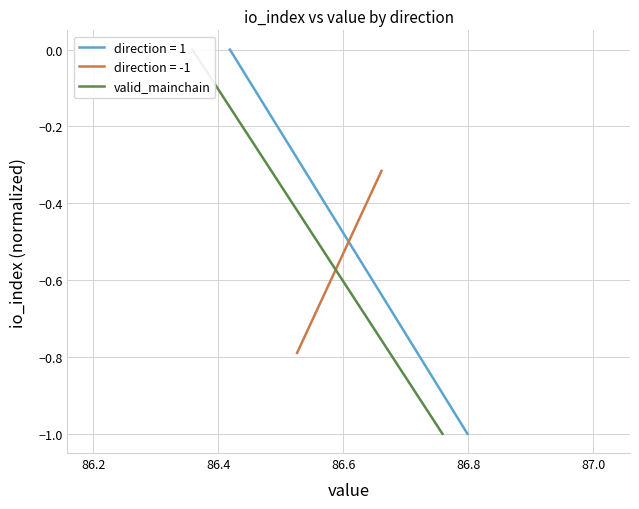

What is the average value?

-0.5